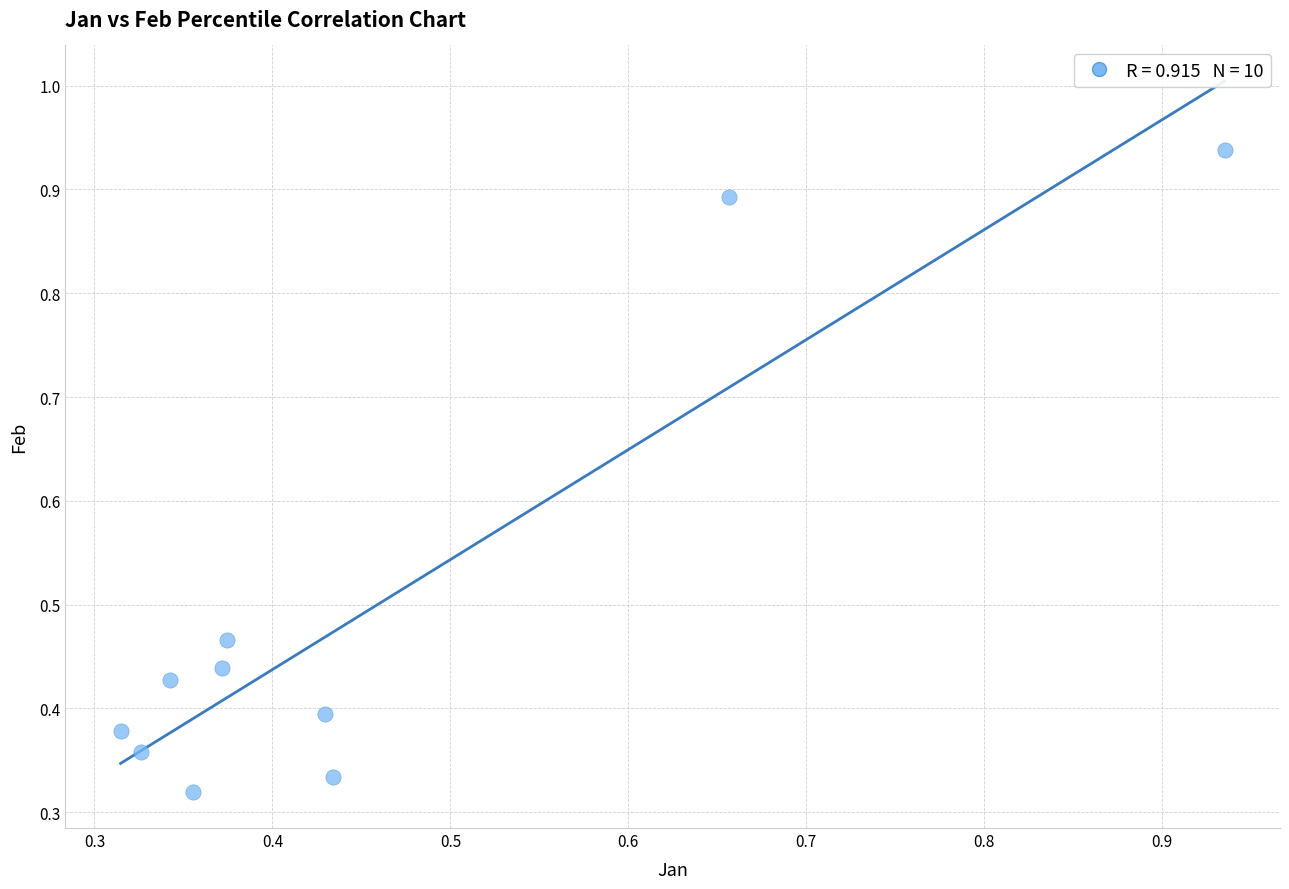

What is the range of Y values (max minus min)?

0.6